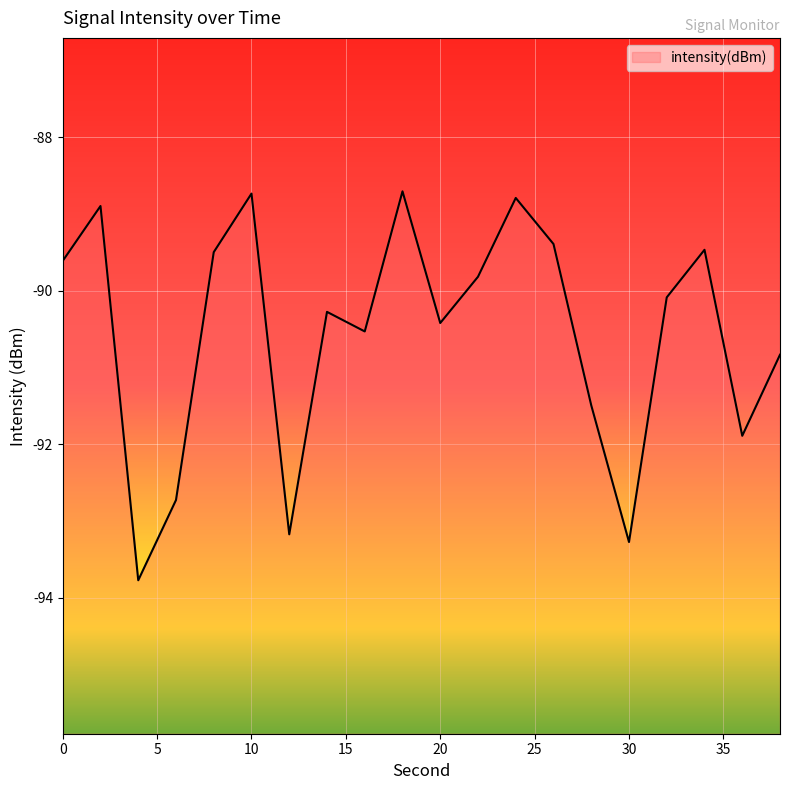

Rank the categories by value from lowest to highest.

4, 30, 12, 6, 36, 28, 38, 16, 20, 14, 32, 22, 0, 8, 34, 26, 2, 24, 10, 18